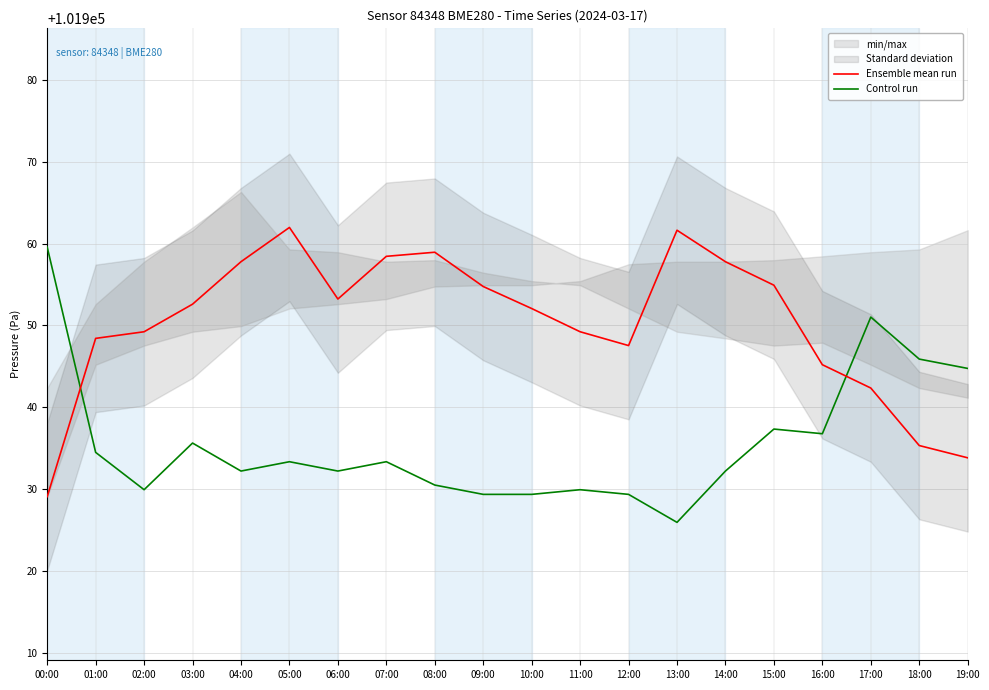

Count the number of categories in the chart.

20